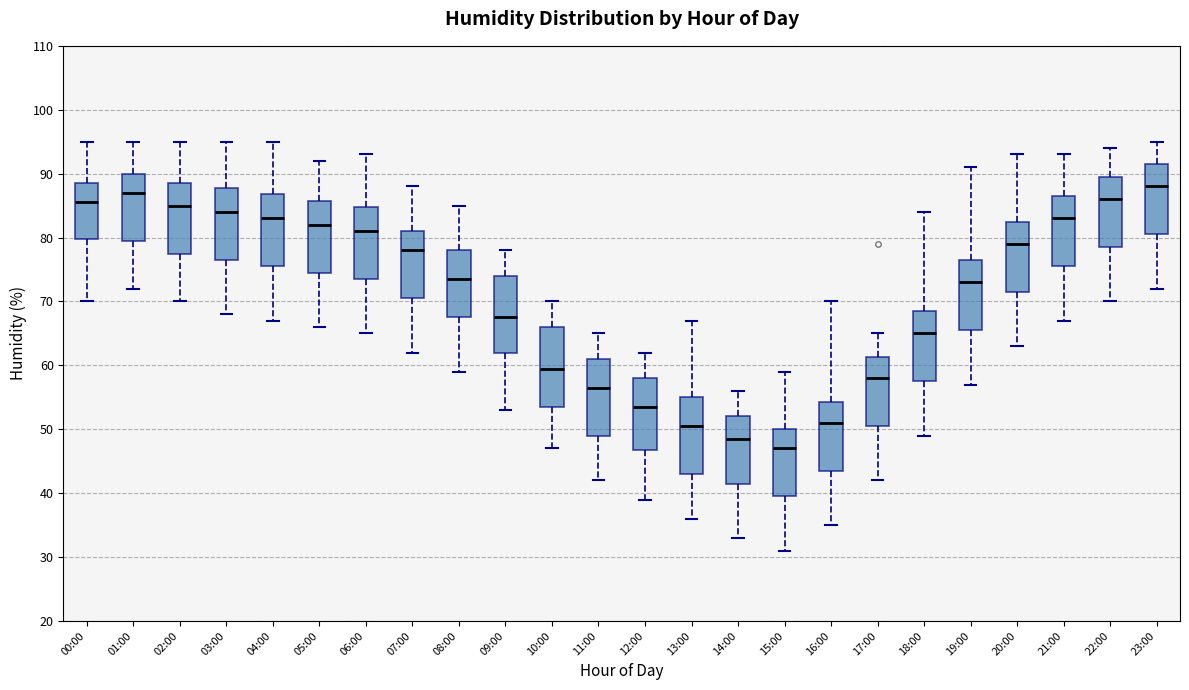

Reading left to right, transcribe this box plot: for each box, give where its median line is, the range the box spans, and where its two whiskers end, as read against the y-axis. The values are not printed on the chart, so give them approximately, as read against the axis.

00:00: median 86, box 80 to 89, whiskers 70 to 95
01:00: median 87, box 80 to 90, whiskers 72 to 95
02:00: median 85, box 78 to 89, whiskers 70 to 95
03:00: median 84, box 77 to 88, whiskers 68 to 95
04:00: median 83, box 76 to 87, whiskers 67 to 95
05:00: median 82, box 75 to 86, whiskers 66 to 92
06:00: median 81, box 74 to 85, whiskers 65 to 93
07:00: median 78, box 71 to 81, whiskers 62 to 88
08:00: median 74, box 68 to 78, whiskers 59 to 85
09:00: median 68, box 62 to 74, whiskers 53 to 78
10:00: median 60, box 54 to 66, whiskers 47 to 70
11:00: median 57, box 49 to 61, whiskers 42 to 65
12:00: median 54, box 47 to 58, whiskers 39 to 62
13:00: median 51, box 43 to 55, whiskers 36 to 67
14:00: median 49, box 42 to 52, whiskers 33 to 56
15:00: median 47, box 40 to 50, whiskers 31 to 59
16:00: median 51, box 44 to 54, whiskers 35 to 70
17:00: median 58, box 51 to 61, whiskers 42 to 65
18:00: median 65, box 58 to 69, whiskers 49 to 84
19:00: median 73, box 66 to 77, whiskers 57 to 91
20:00: median 79, box 72 to 83, whiskers 63 to 93
21:00: median 83, box 76 to 87, whiskers 67 to 93
22:00: median 86, box 79 to 90, whiskers 70 to 94
23:00: median 88, box 81 to 92, whiskers 72 to 95